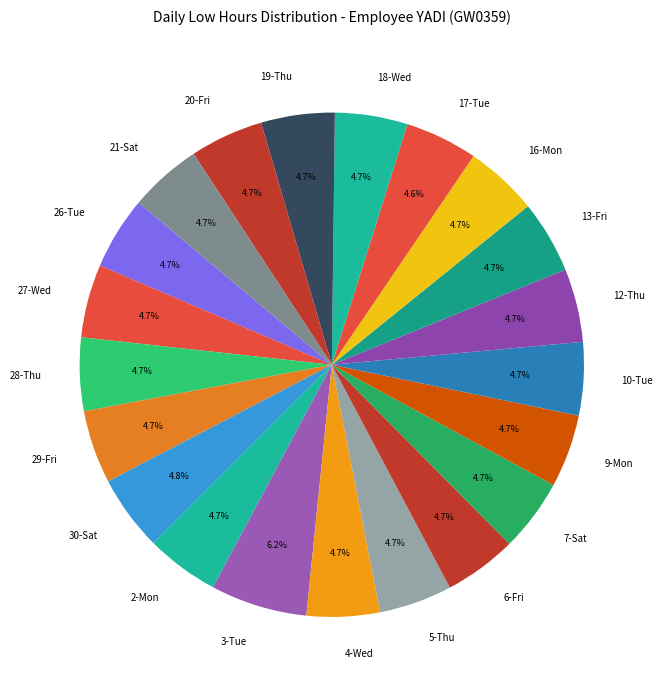

Is 2-Mon the majority of the pie?

No